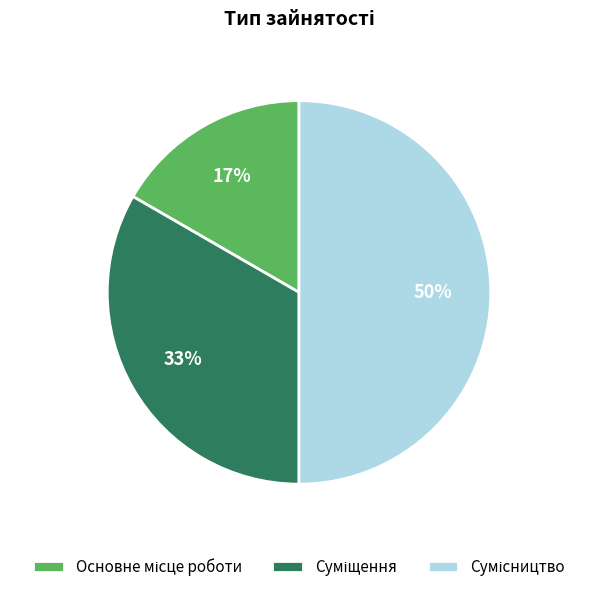

To the nearest percent, what is the difference between the largest and smallest slice percentages?

33%